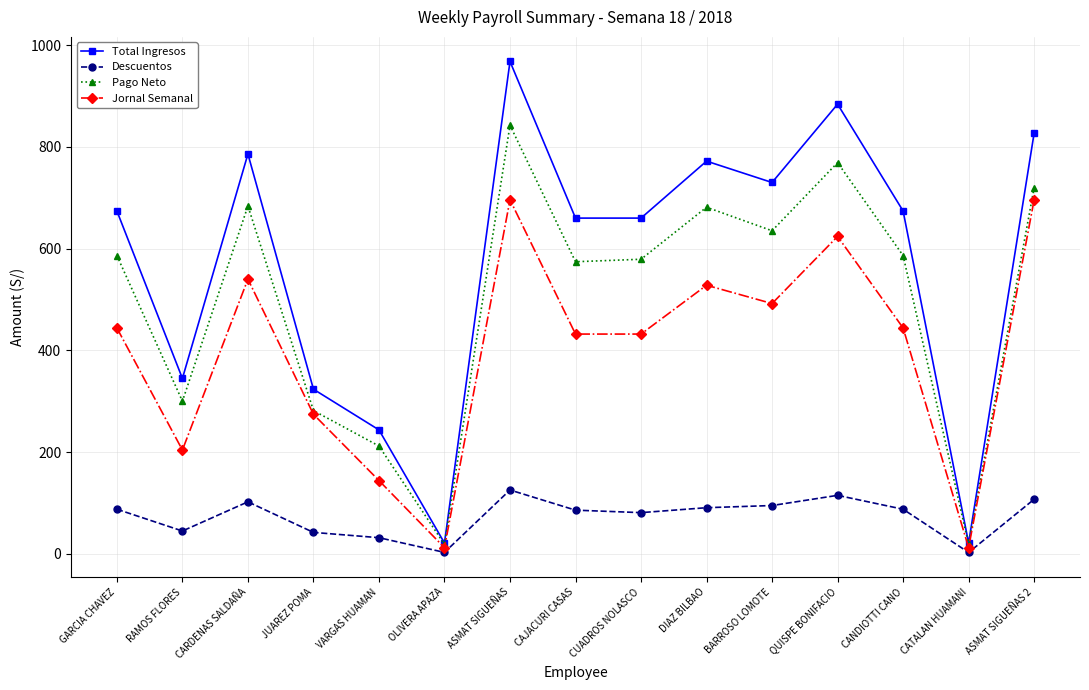

True or false: Total Ingresos and Jornal Semanal intersect in this chart.

False